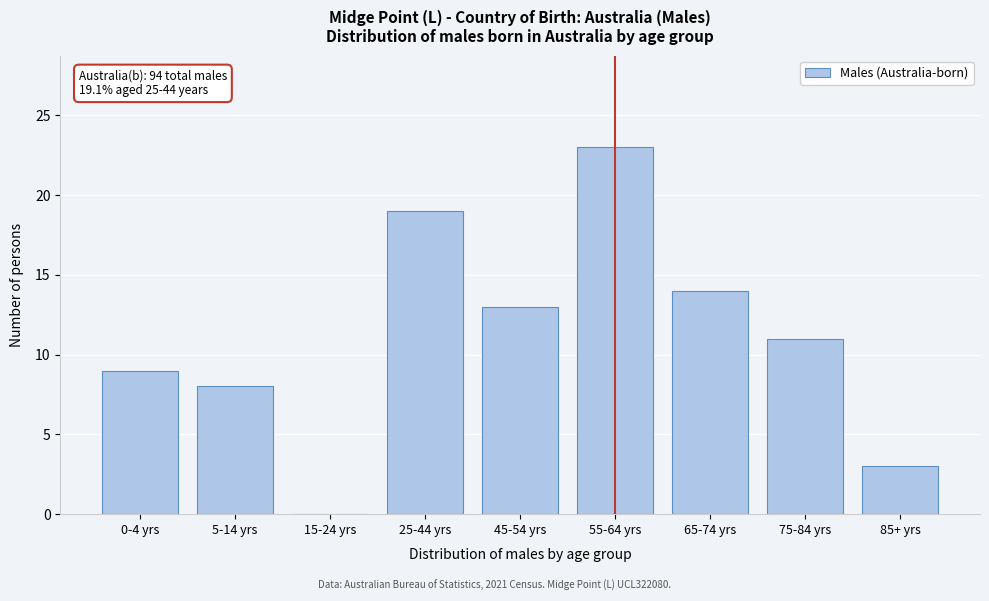

Reading left to right, list all the values displayed in this chart.

0-4 yrs=9	5-14 yrs=8	15-24 yrs=0	25-44 yrs=19	45-54 yrs=13	55-64 yrs=23	65-74 yrs=14	75-84 yrs=11	85+ yrs=3